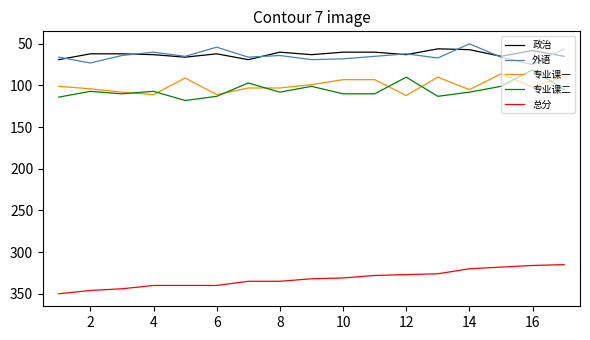

What is the minimum value shown in the chart?

50